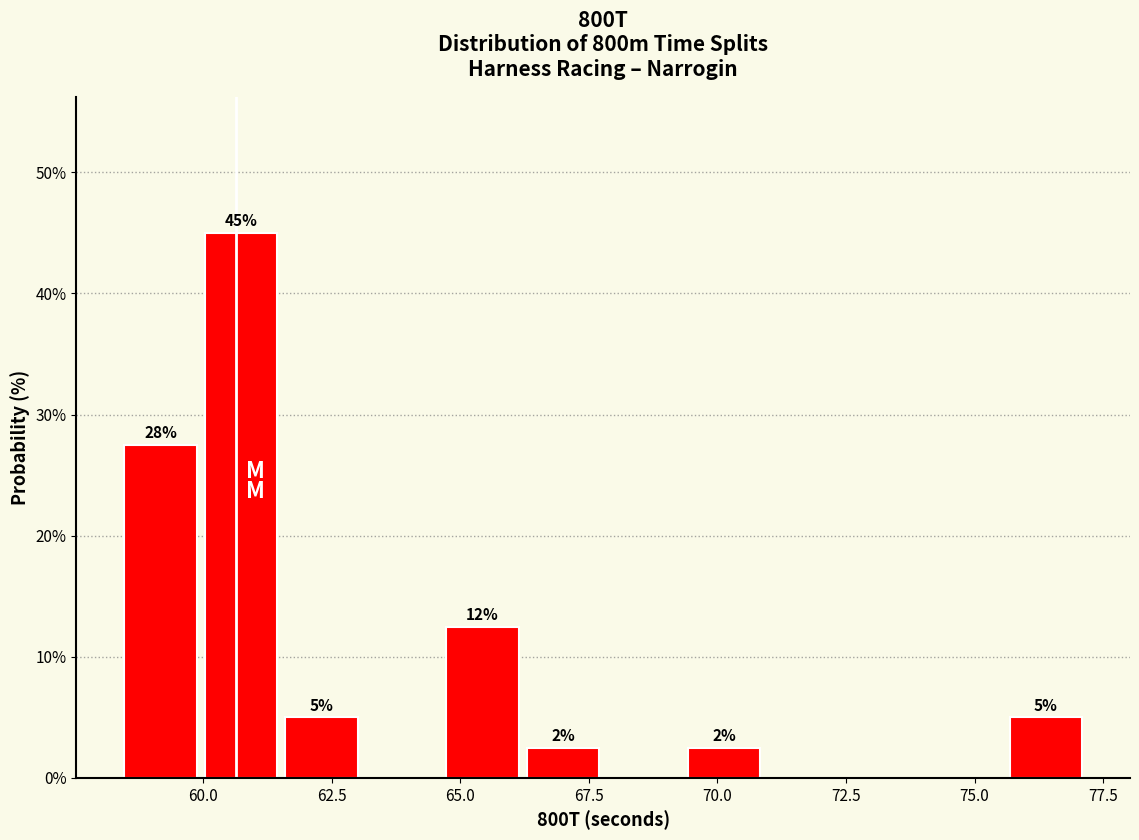

Around what value on the x-axis is the tallest bar? Give the approximate position of its centre, as read against the axis.

60.5